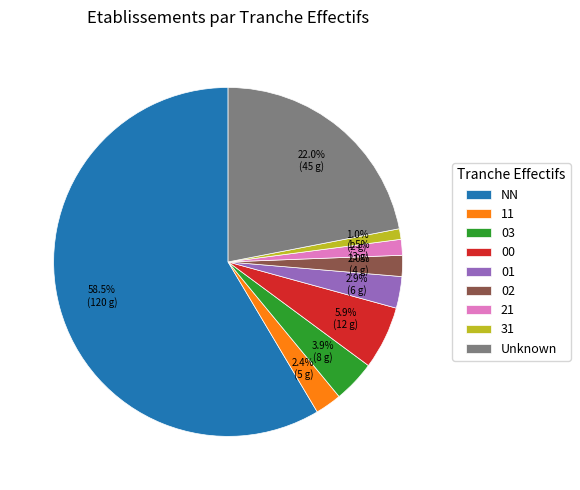

What percentage is the 31 slice, to the nearest percent?

1%